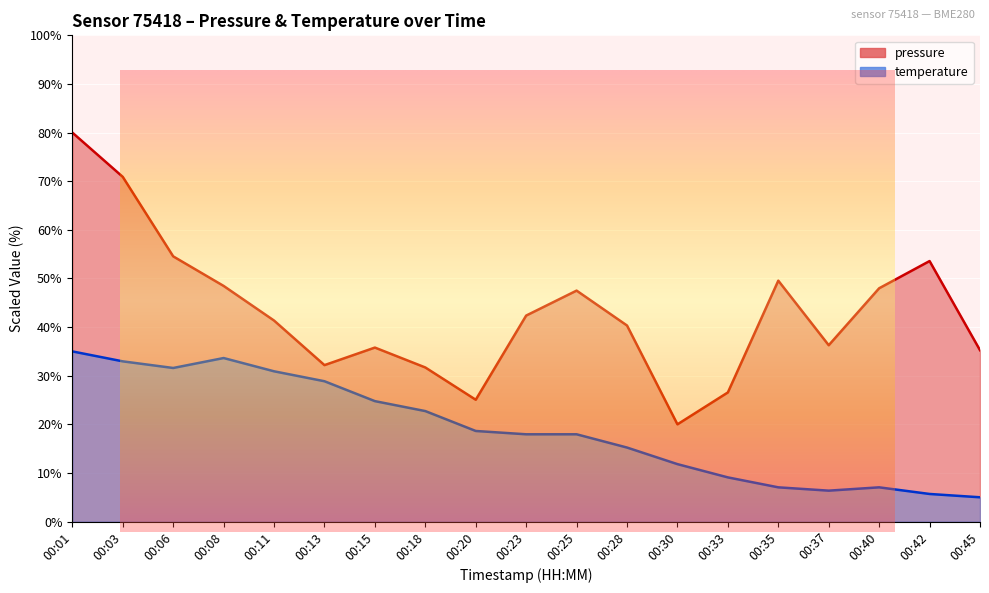

True or false: pressure has more than 0 interior local peaks.

True